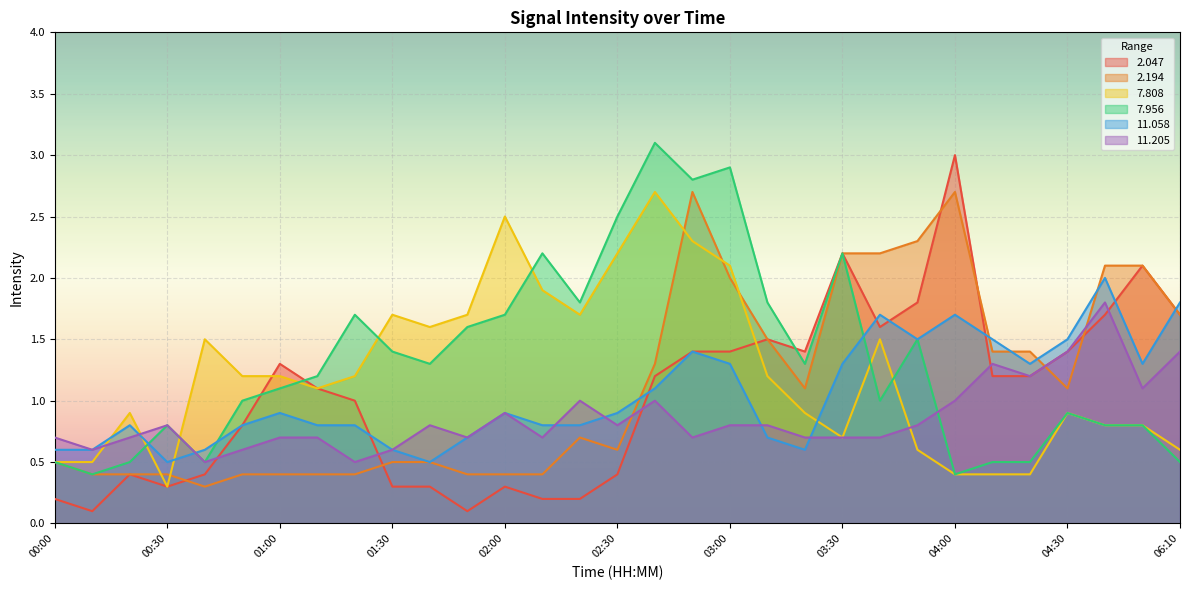

Which series ends up on top after the final intersection of 7.808 and 11.205?

11.205